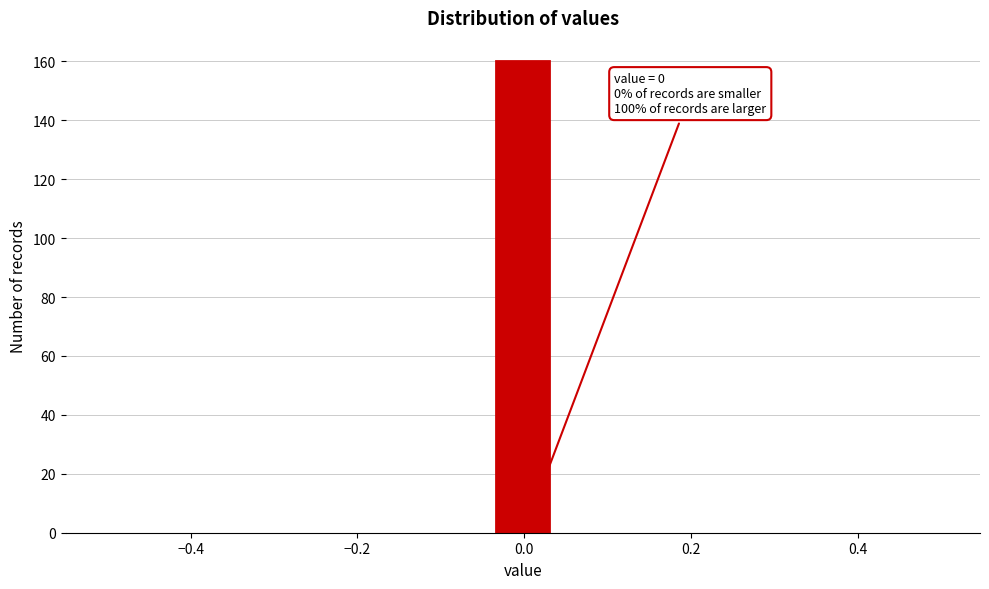

Around what value on the x-axis is the tallest bar? Give the approximate position of its centre, as read against the axis.

0.00